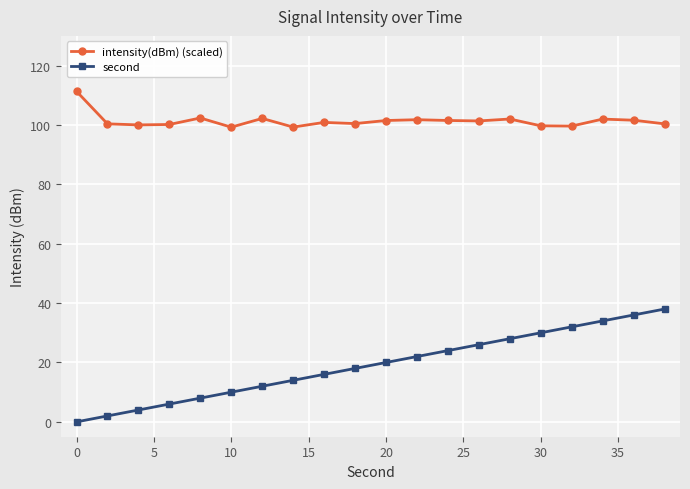

At how many categories does at least one series exceed 88?

20